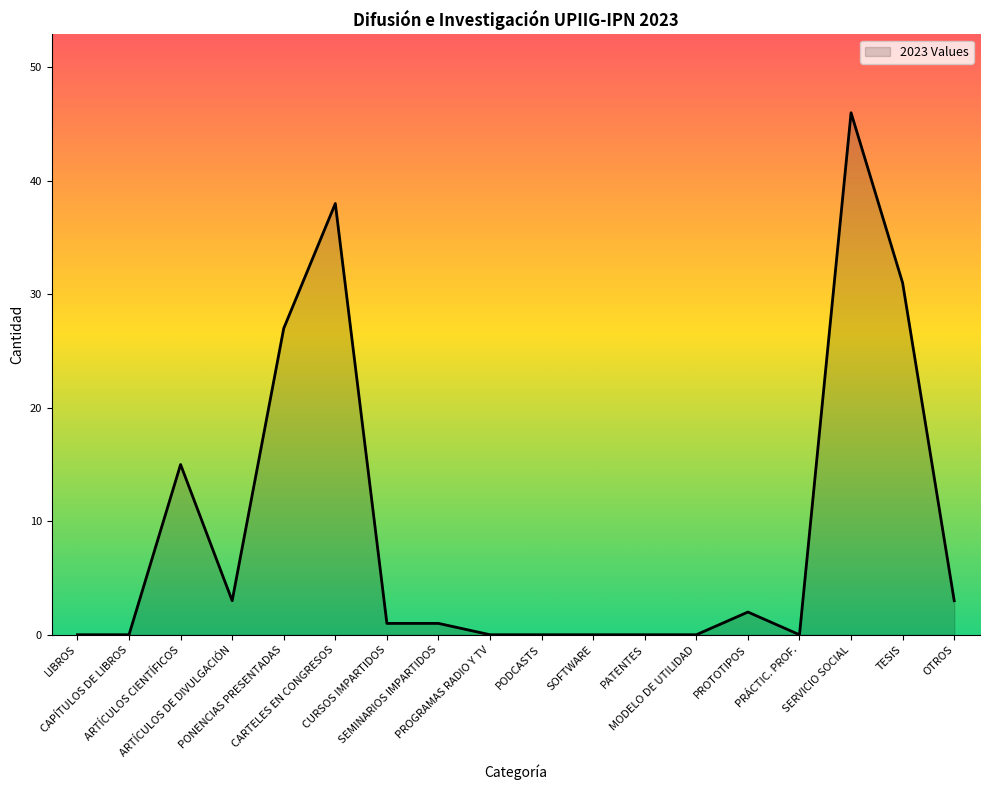

At which label is the value closest to 23?

PONENCIAS PRESENTADAS